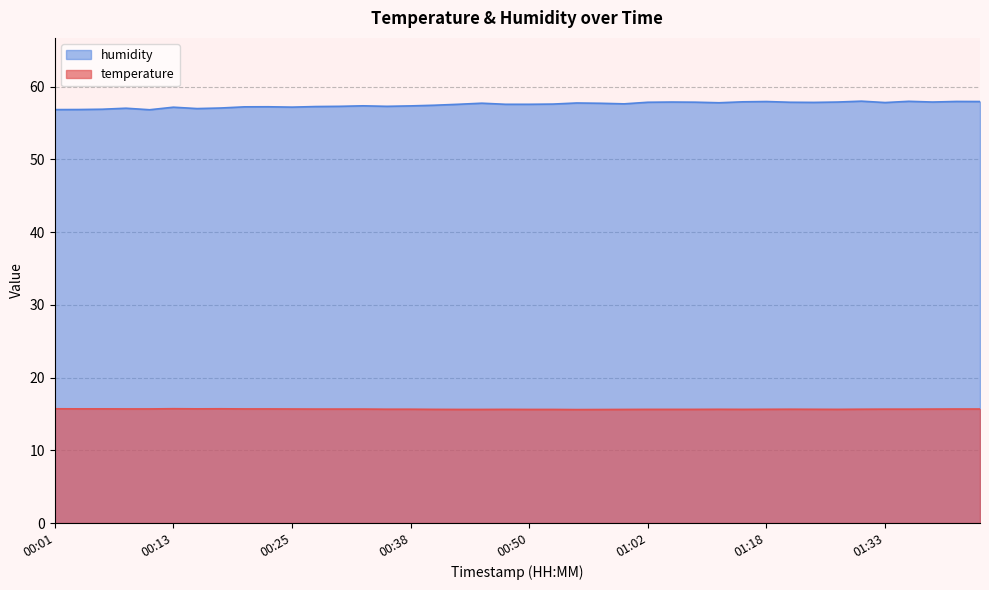

At which category does the chart reach its minimum across all series?

00:55